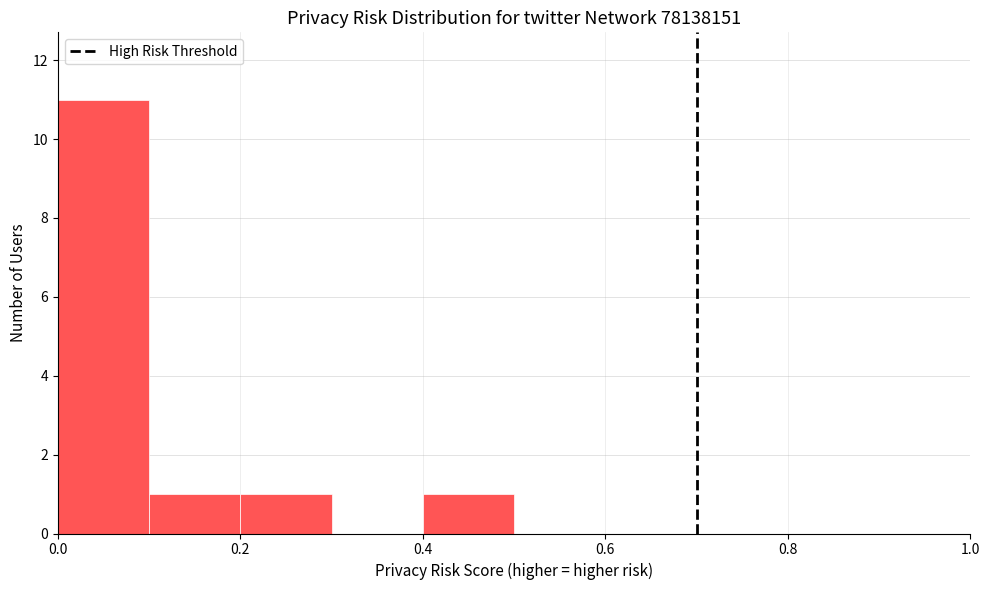

How tall is the bar that spans 0.0 to 0.1 on the x-axis? The values are not printed on the chart, so give them approximately, as read against the axis.

11